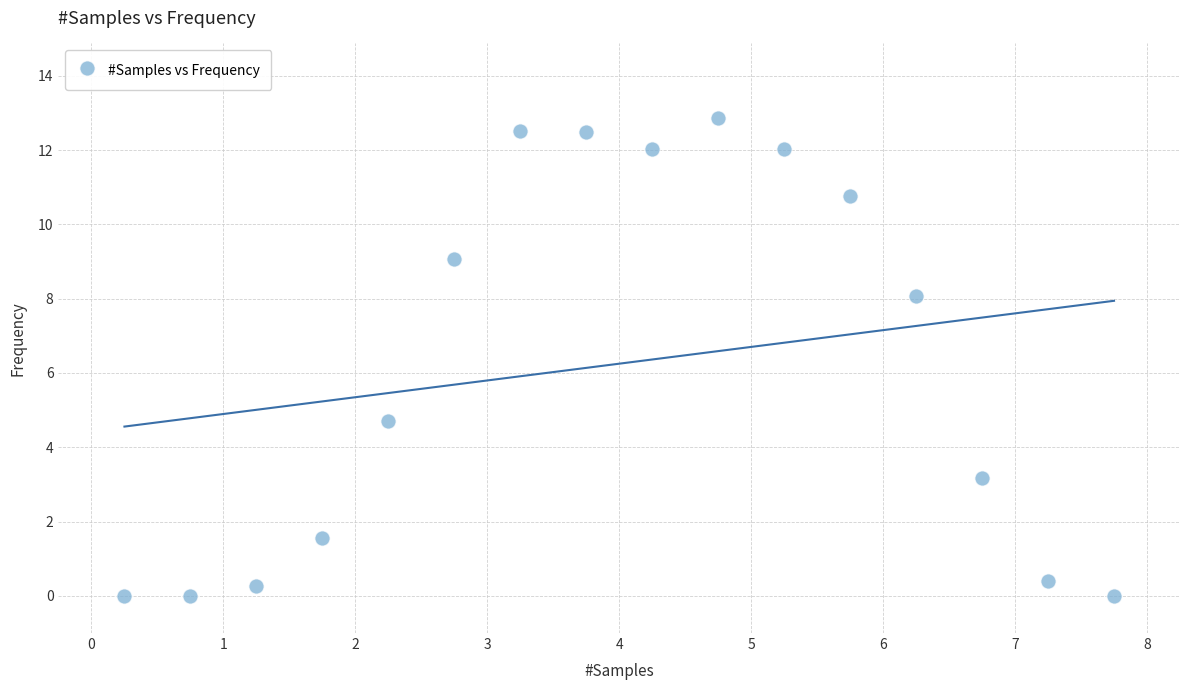

What Y value in the scatter plot is closest to 6?

4.7